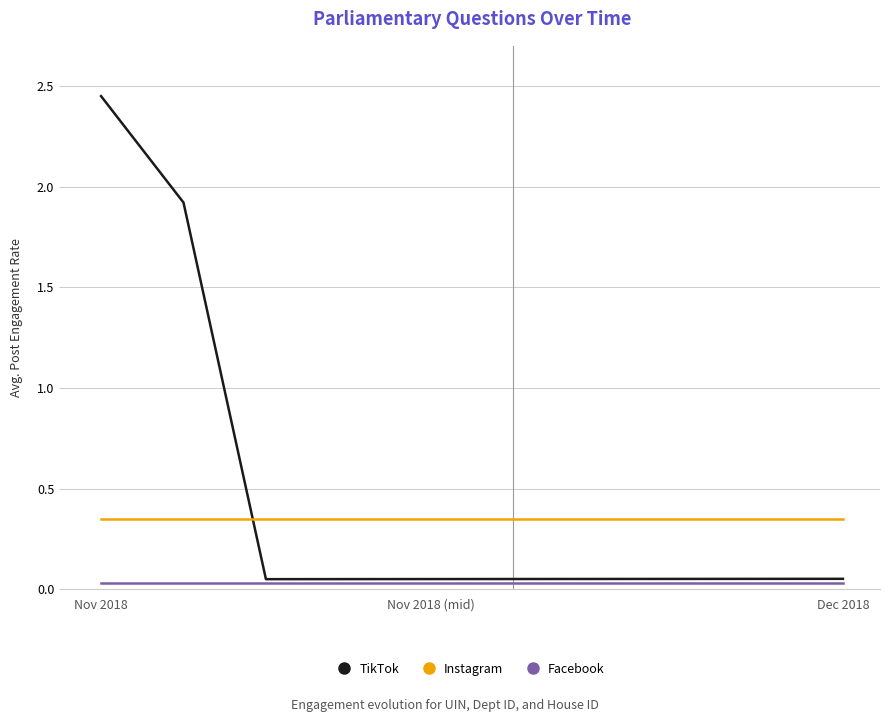

What are all the series names shown in the legend?

TikTok, Instagram, Facebook